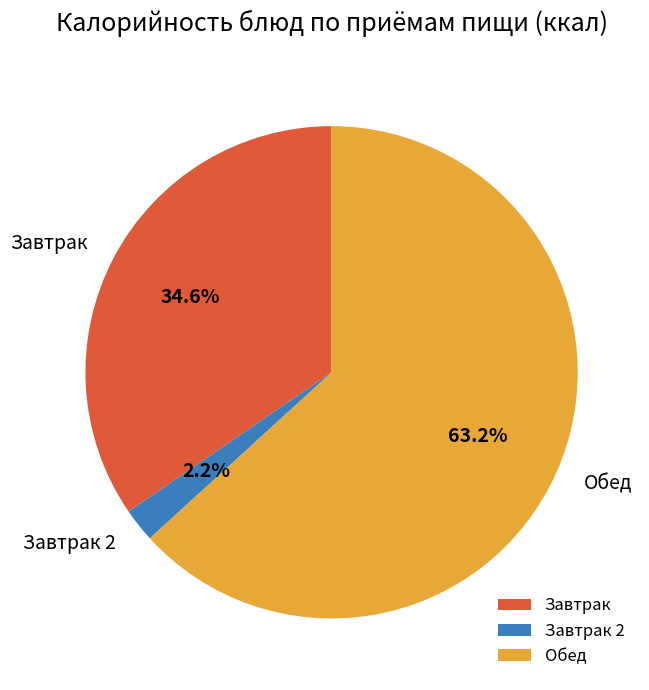

Do Завтрак 2 and Завтрак together represent more than half of the pie?

No